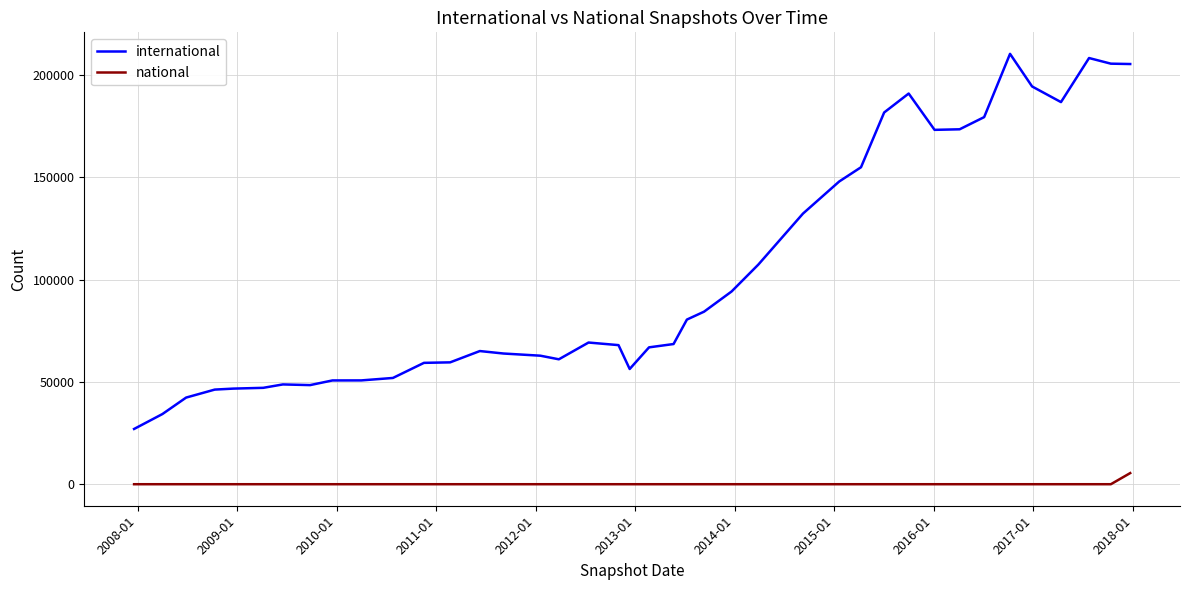

What is the difference between the maximum and minimum values in the international series?

183285